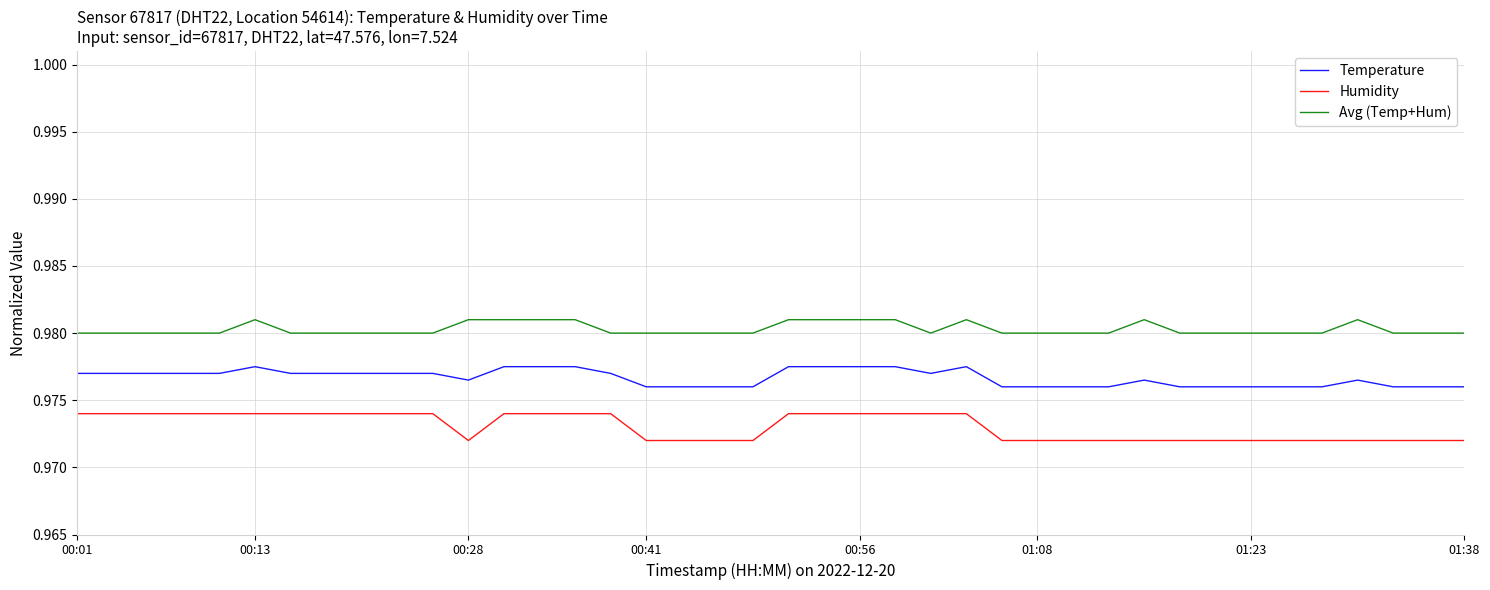

List the series in order of their overall mean, highest first.

Avg (Temp+Hum), Temperature, Humidity